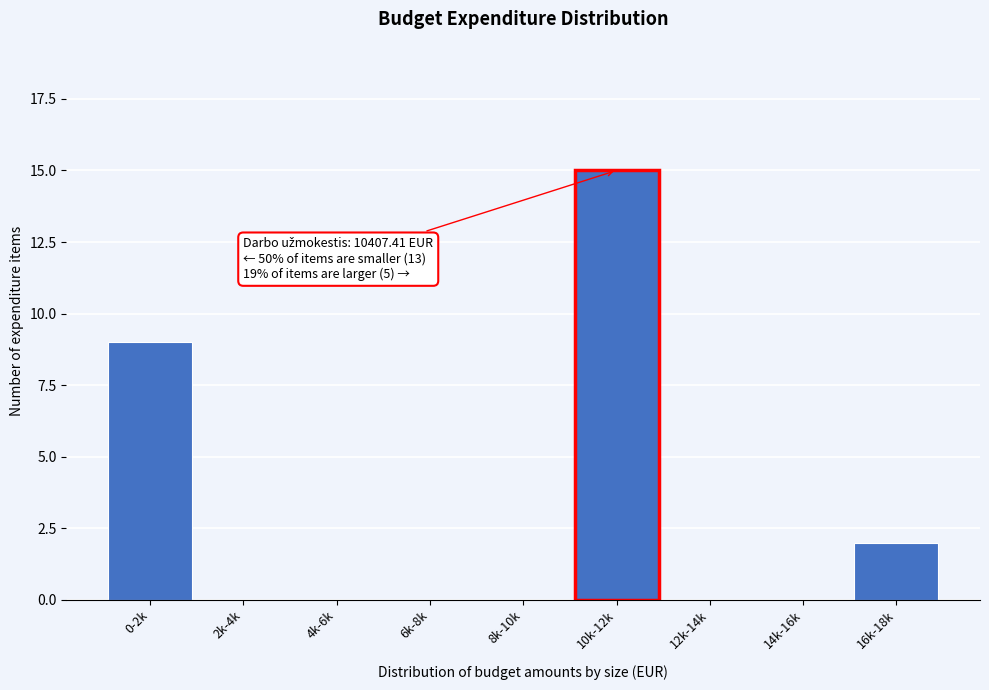

Reading left to right, what are all the values shown in this chart?

0-2k=9	2k-4k=0	4k-6k=0	6k-8k=0	8k-10k=0	10k-12k=15	12k-14k=0	14k-16k=0	16k-18k=2